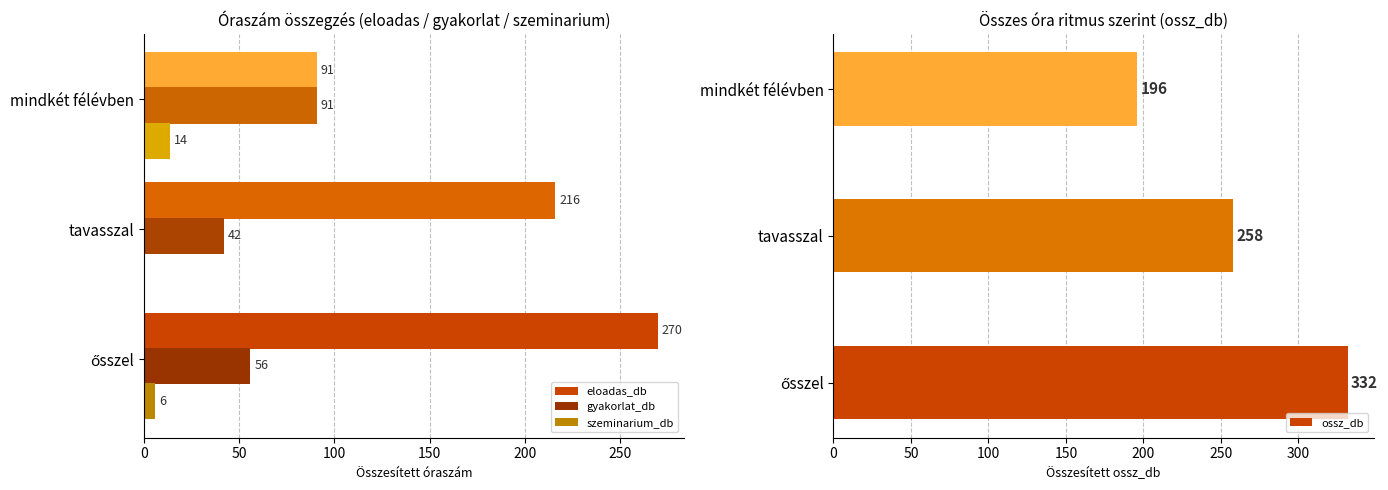

Is it true that eloadas_db equals 216 at tavasszal?

True